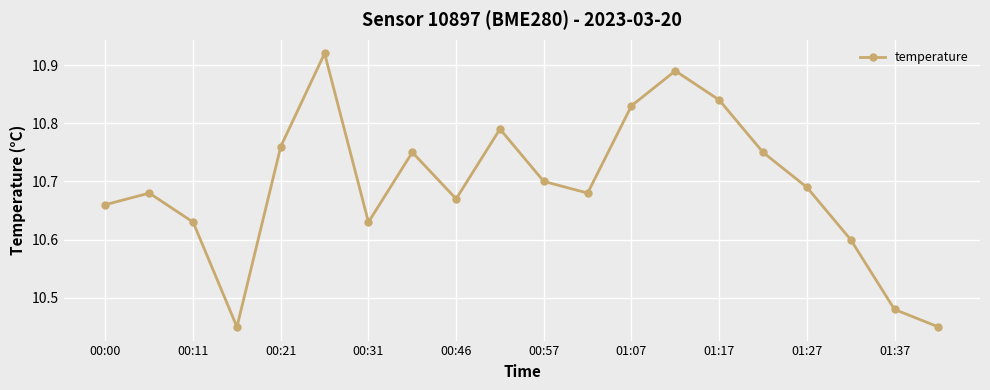

How many points are lower than both their immediate neighbors (excluding endpoints)?

4